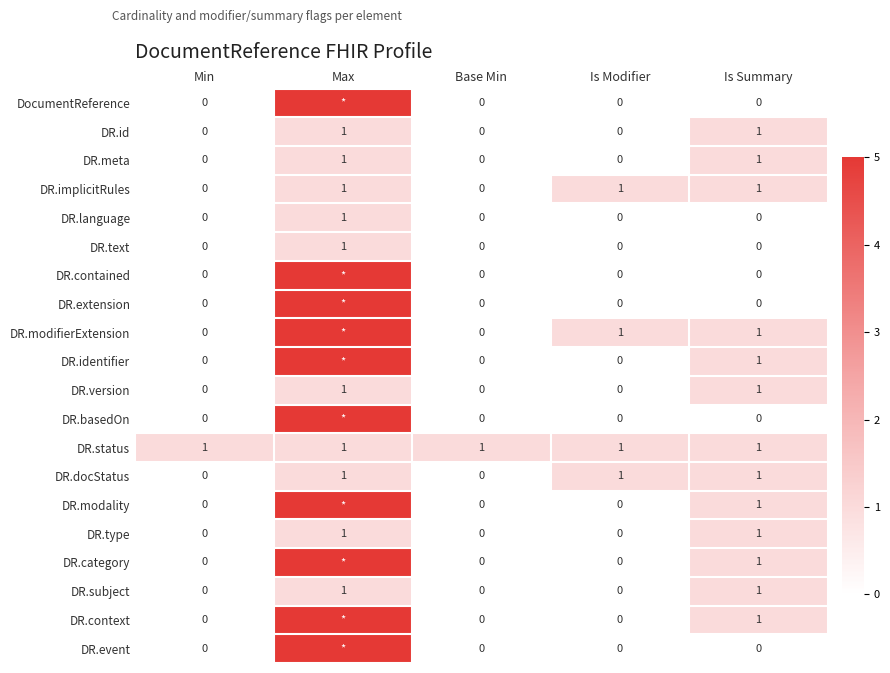

How many data points in DR.implicitRules are less than 1?

2